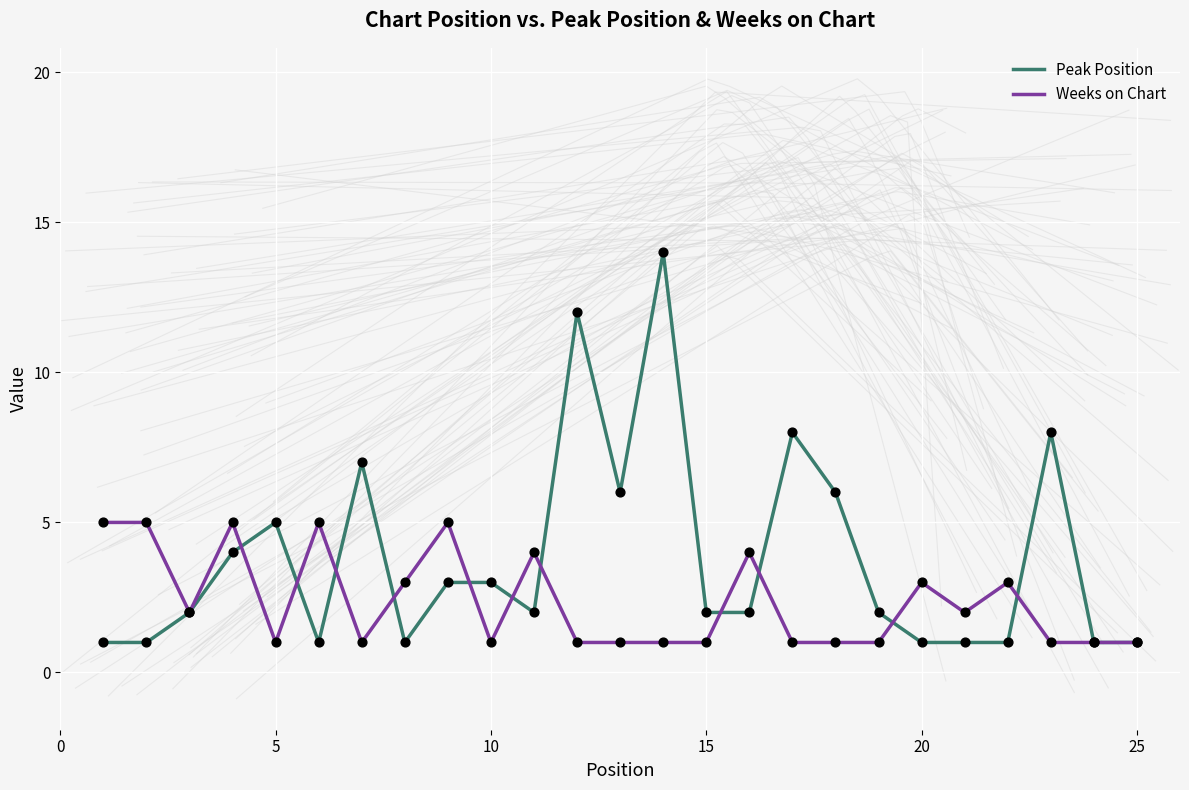

Which series has the widest spread of Y values?

Peak Position